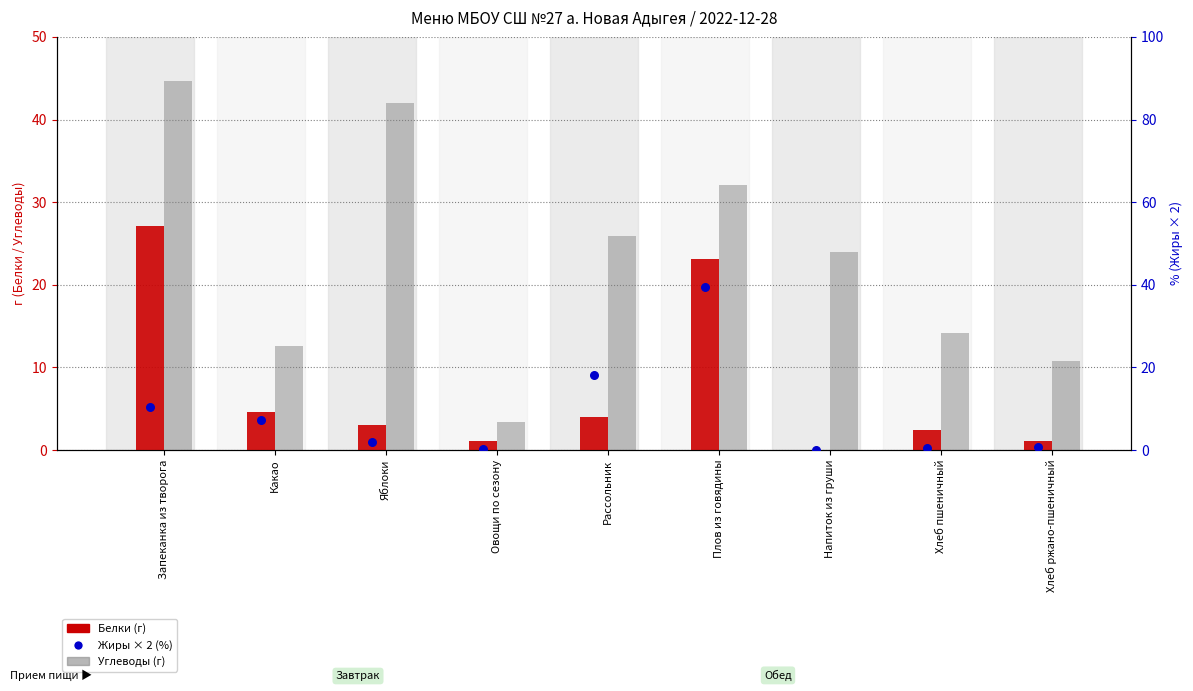

At how many categories does at least one series exceed 34?

3